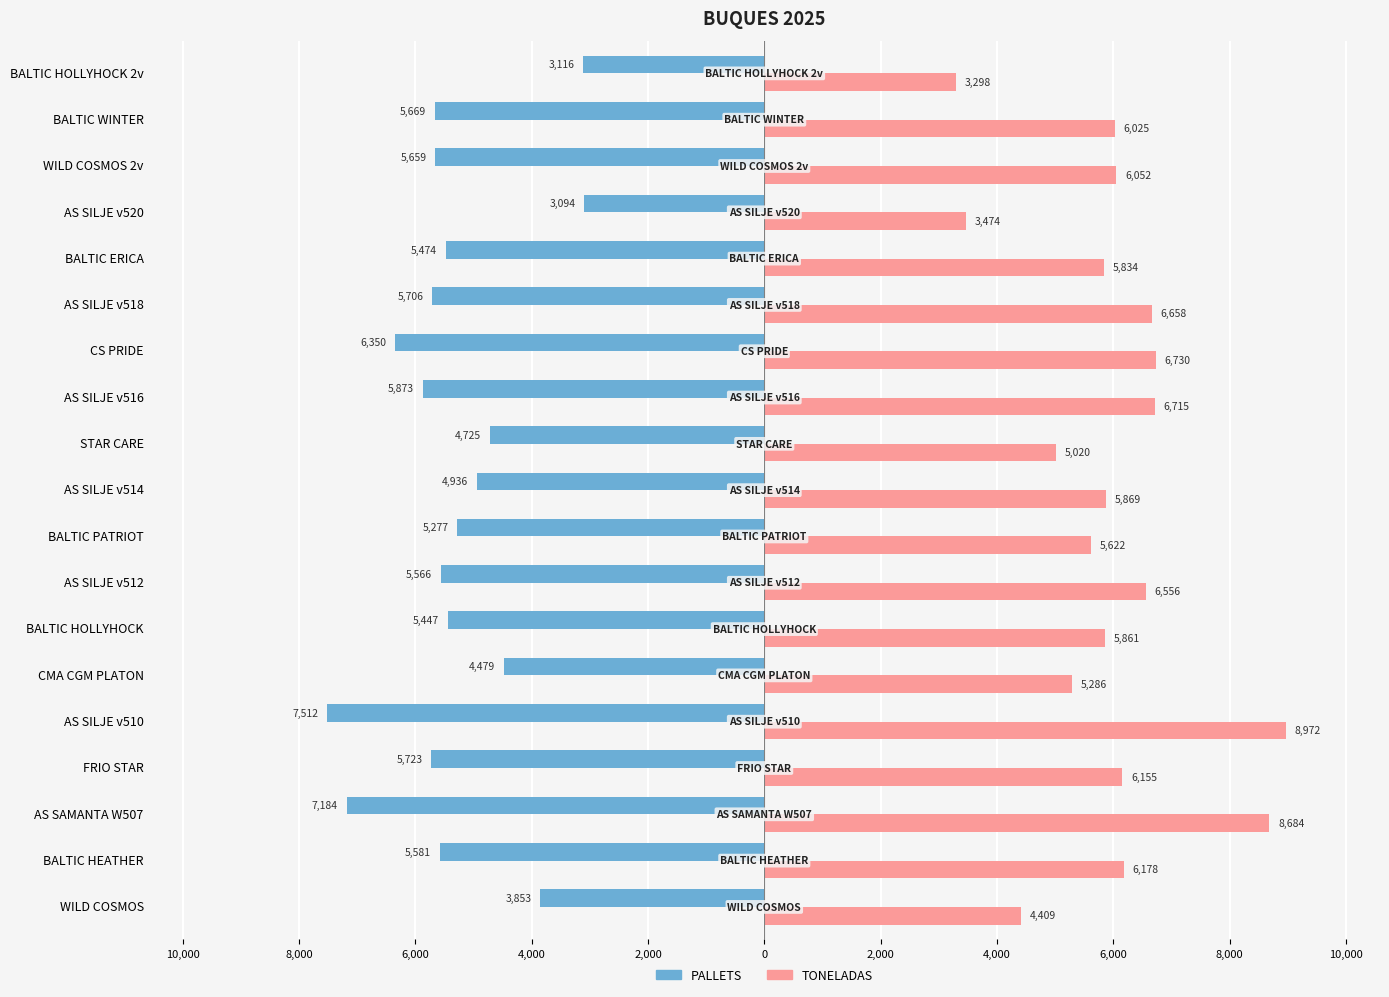

What are all the series names shown in the legend?

PALLETS, TONELADAS